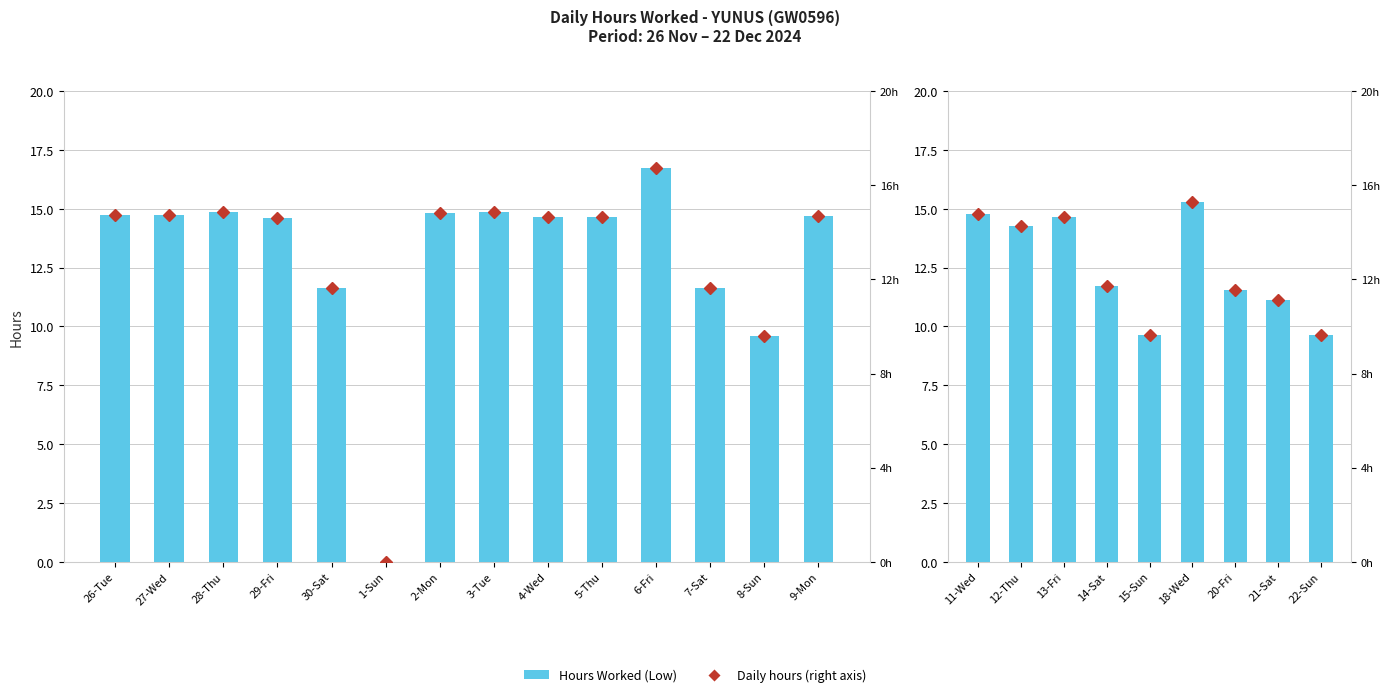

What are all the series names shown in the legend?

Hours Worked (Low), Daily hours (right axis)